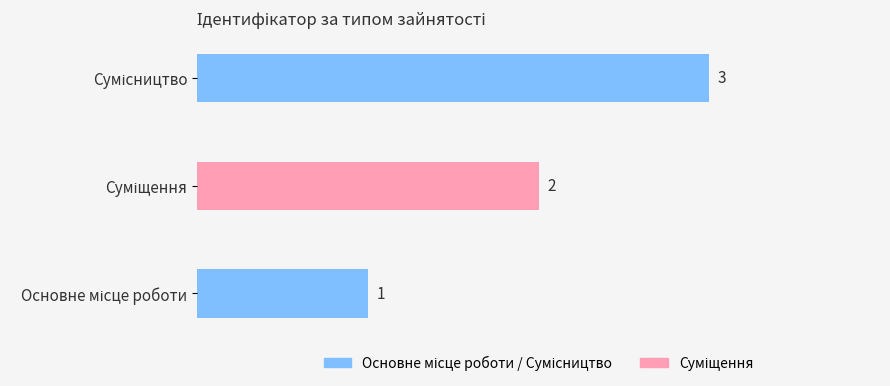

What is the greatest value displayed?

3